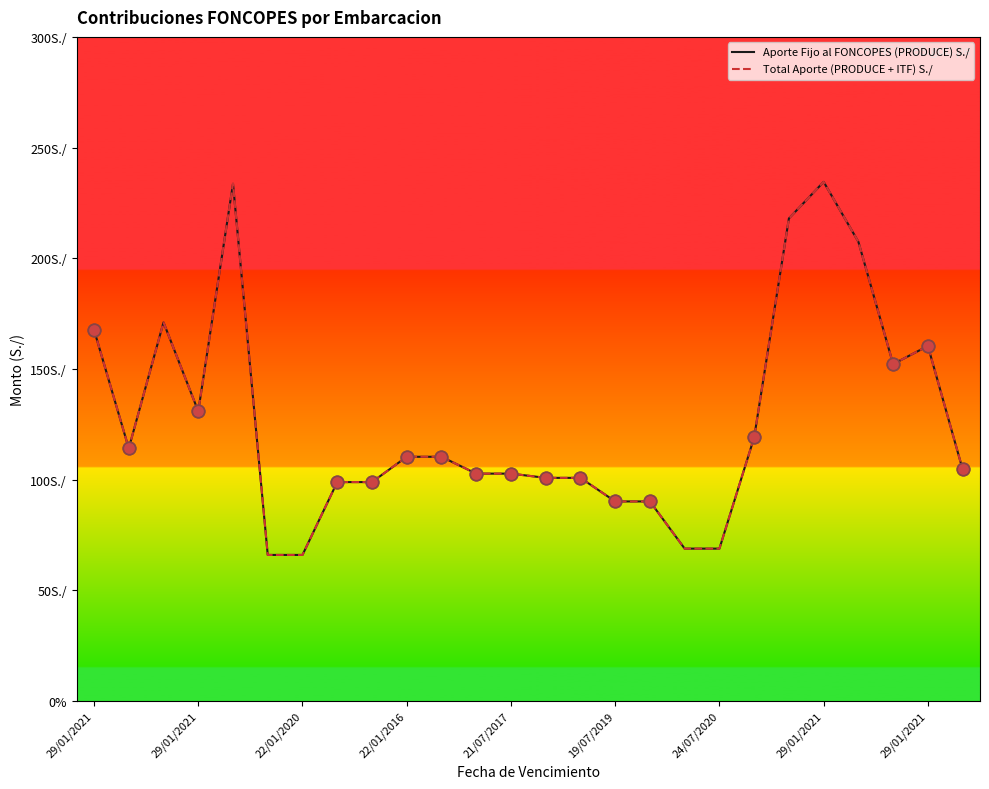

What are all the series names shown in the legend?

Aporte Fijo al FONCOPES (PRODUCE) S./, Total Aporte (PRODUCE + ITF) S./